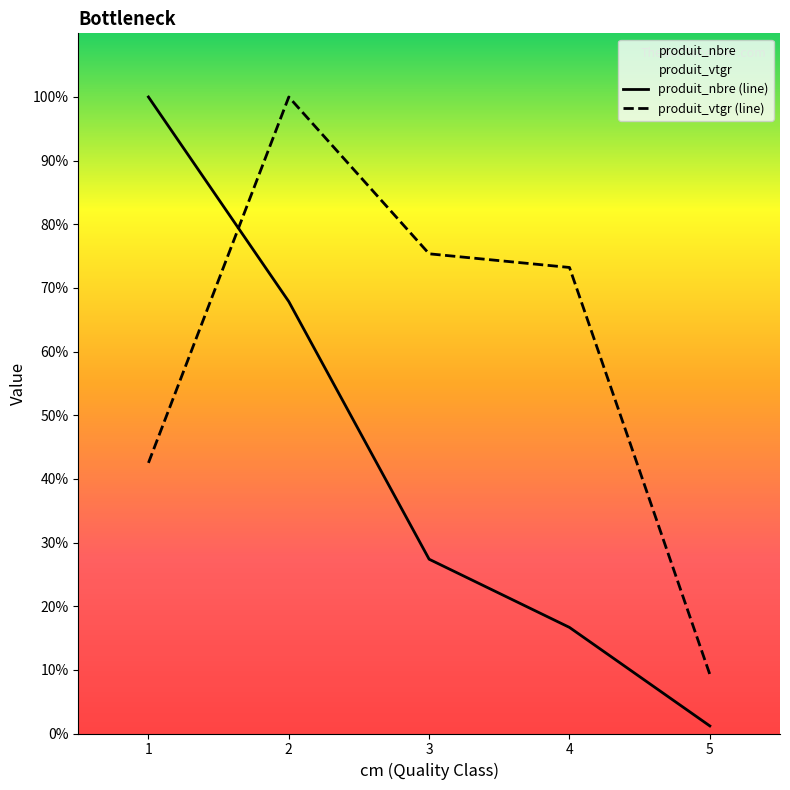

True or false: produit_vtgr (line) has more than 2 interior local peaks.

False